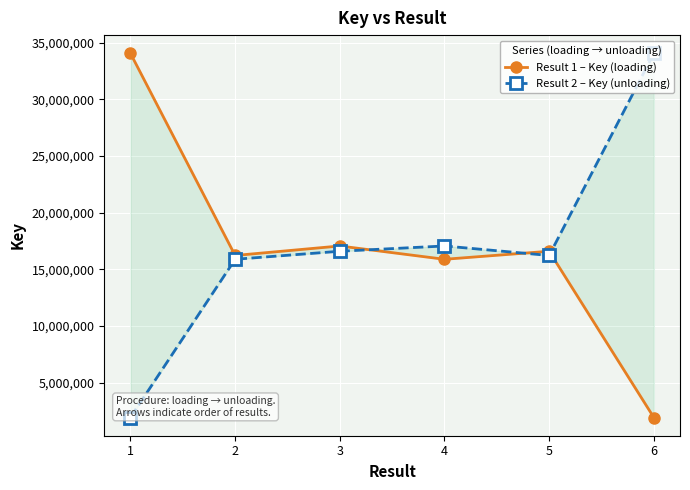

List the series in order of their peak value, lowest first.

Result 1 – Key (loading), Result 2 – Key (unloading)